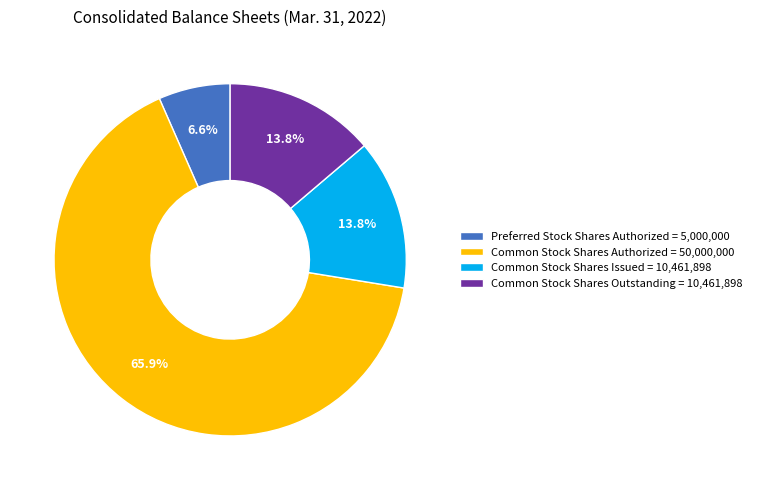

Which category has the biggest portion of the pie?

Common Stock Shares Authorized = 50,000,000